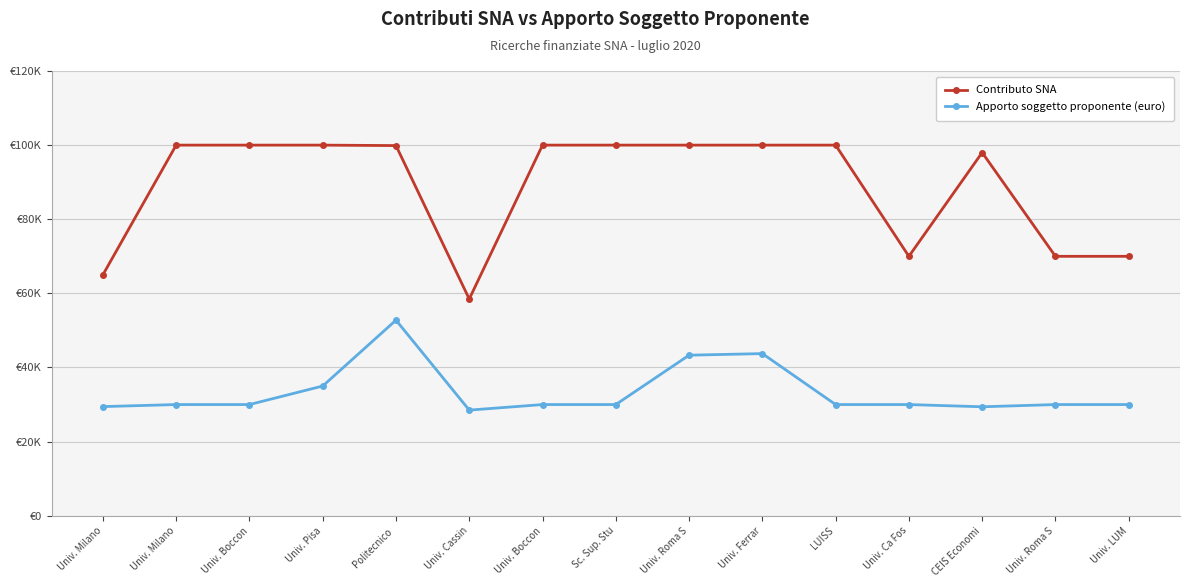

What is the maximum value for Apporto soggetto proponente (euro)?

52771